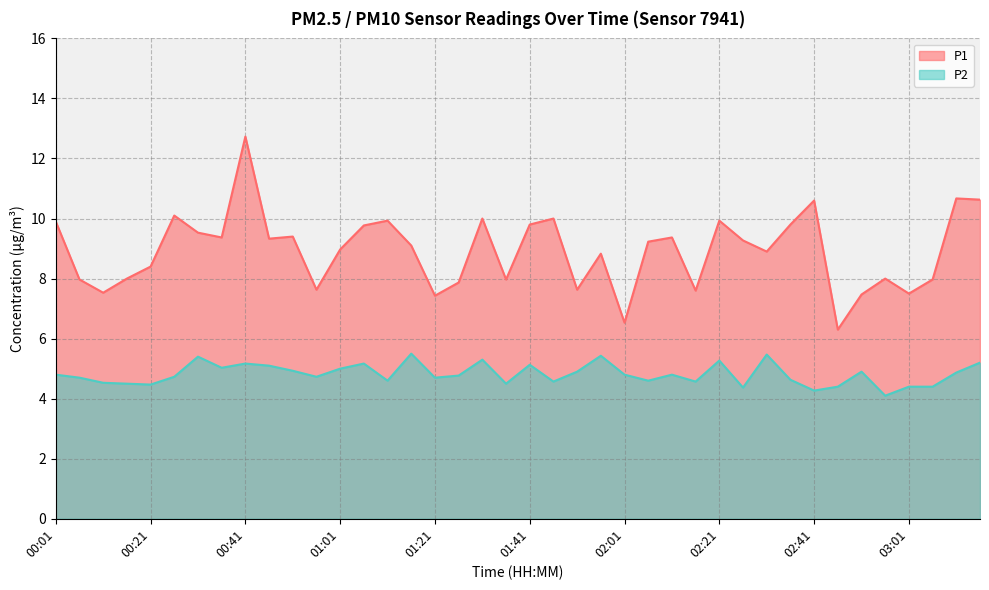

Which series has the widest spread of values?

P1